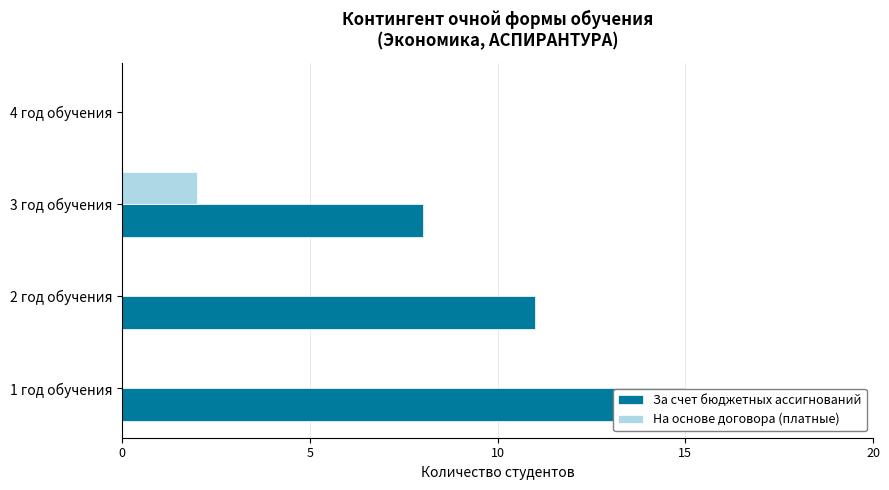

Reading left to right, what are all the values shown in this chart?

За счет бюджетных ассигнований: 15	11	8	0
На основе договора (платные): 0	0	2	0